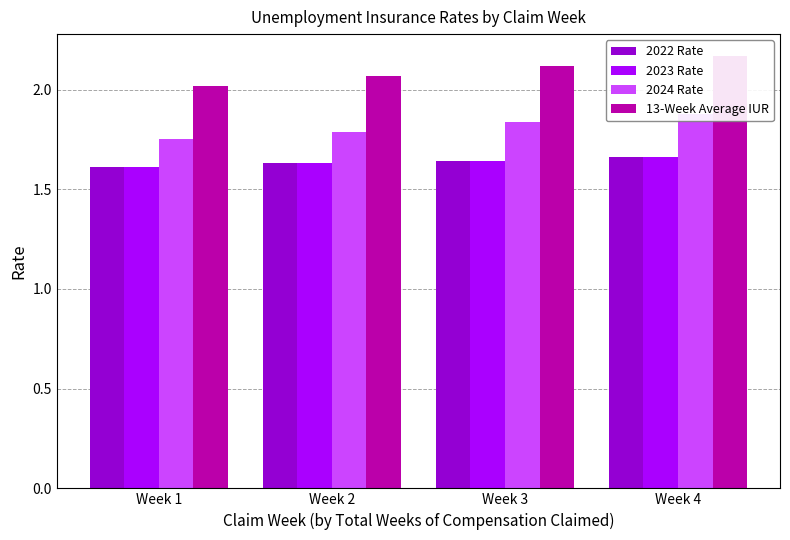

How many distinct data groups are displayed?

4